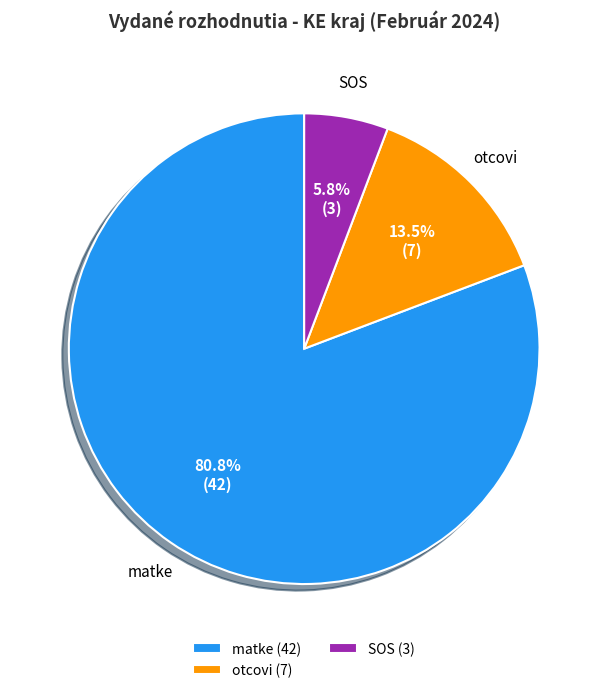

Is the sum of otcovi (7) and SOS (3) greater than half?

No